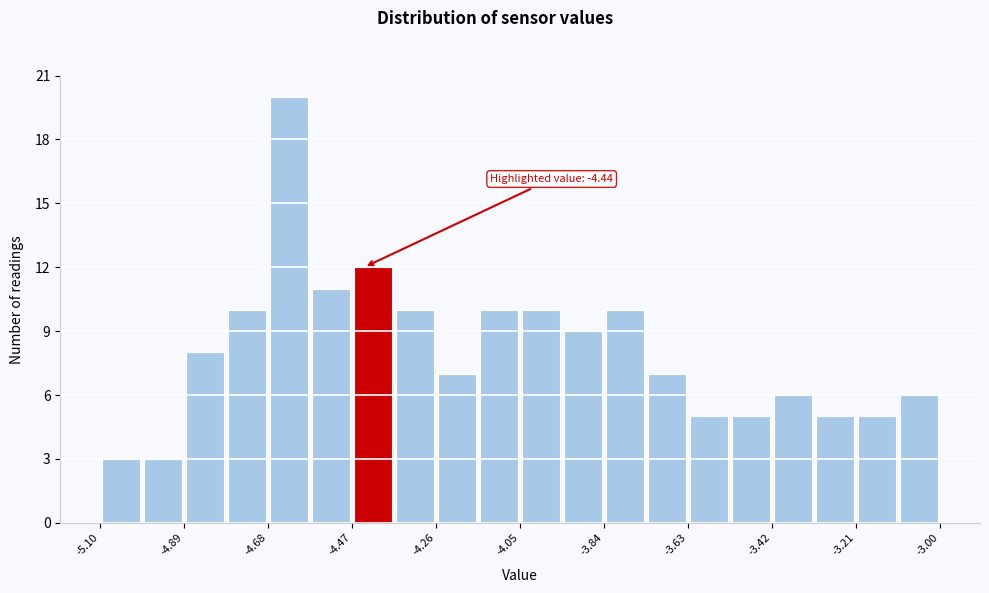

Read against the x-axis, roughly where is the centre of the tallest bar?

-4.65